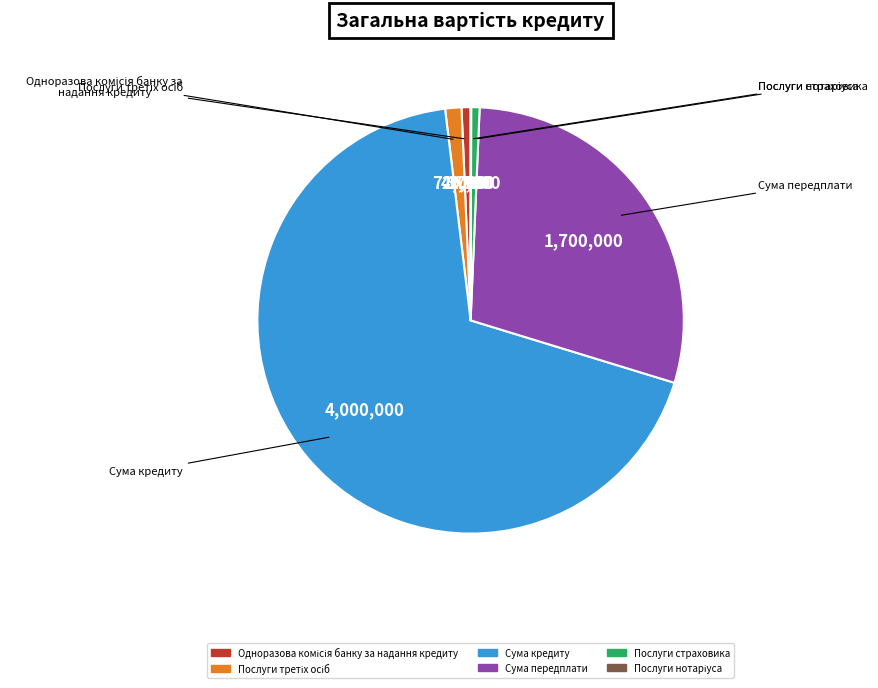

What is the majority slice?

Сума кредиту